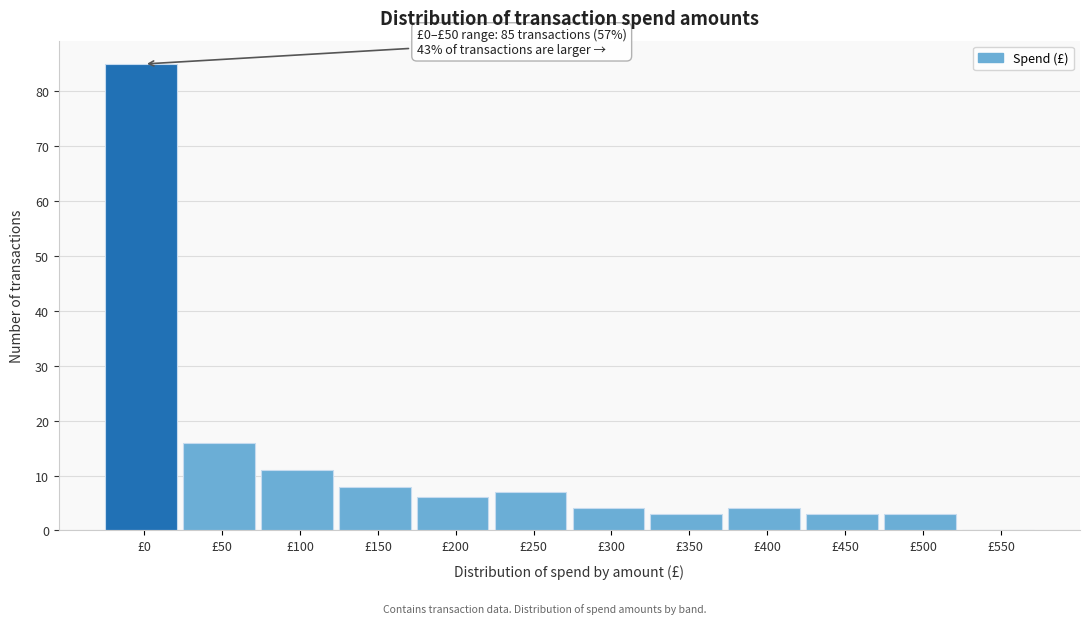

Reading left to right, transcribe all the data shown in this chart.

£0=85	£50=16	£100=11	£150=8	£200=6	£250=7	£300=4	£350=3	£400=4	£450=3	£500=3	£550=0